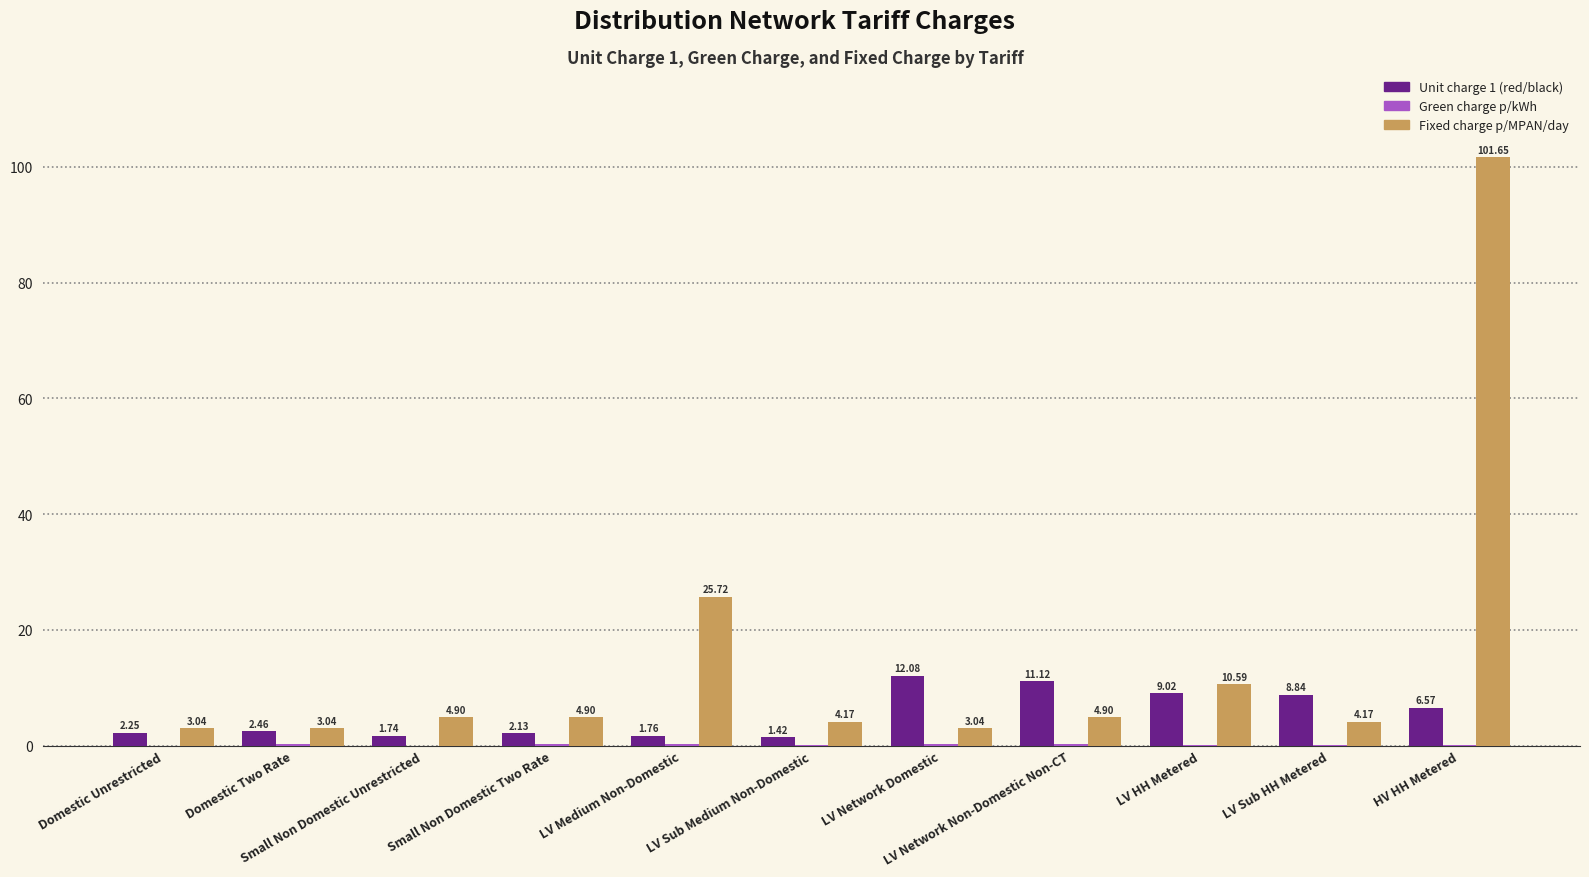

Between LV Network Non-Domestic Non-CT and LV HH Metered, which series saw the biggest shift?

Fixed charge p/MPAN/day